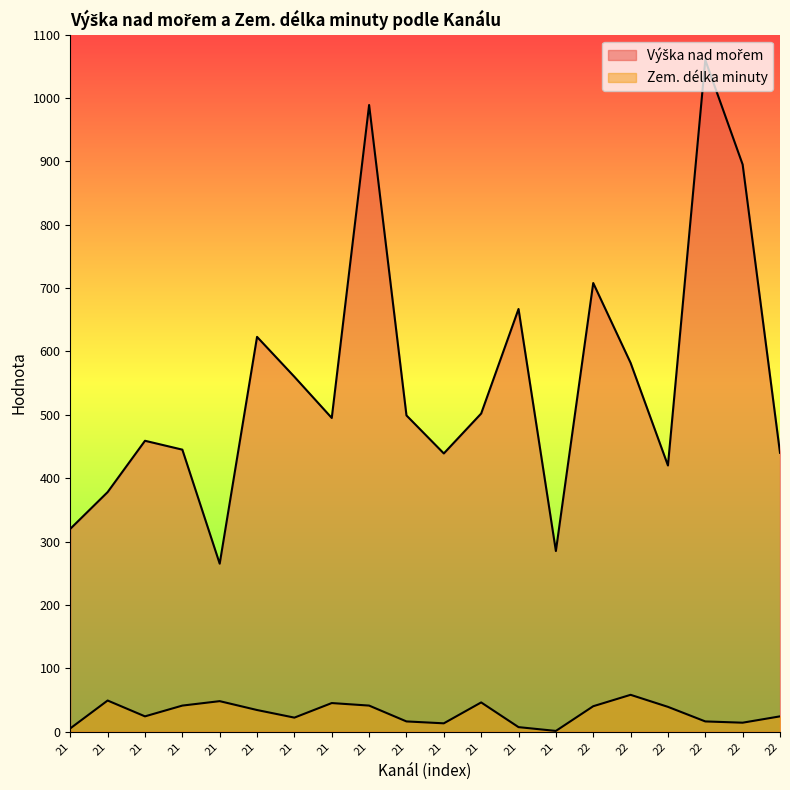

Rank the categories by Výška nad mořem value from lowest to highest.

21, 21, 21, 21, 22, 21, 22, 21, 21, 21, 21, 21, 21, 22, 21, 21, 22, 22, 21, 22